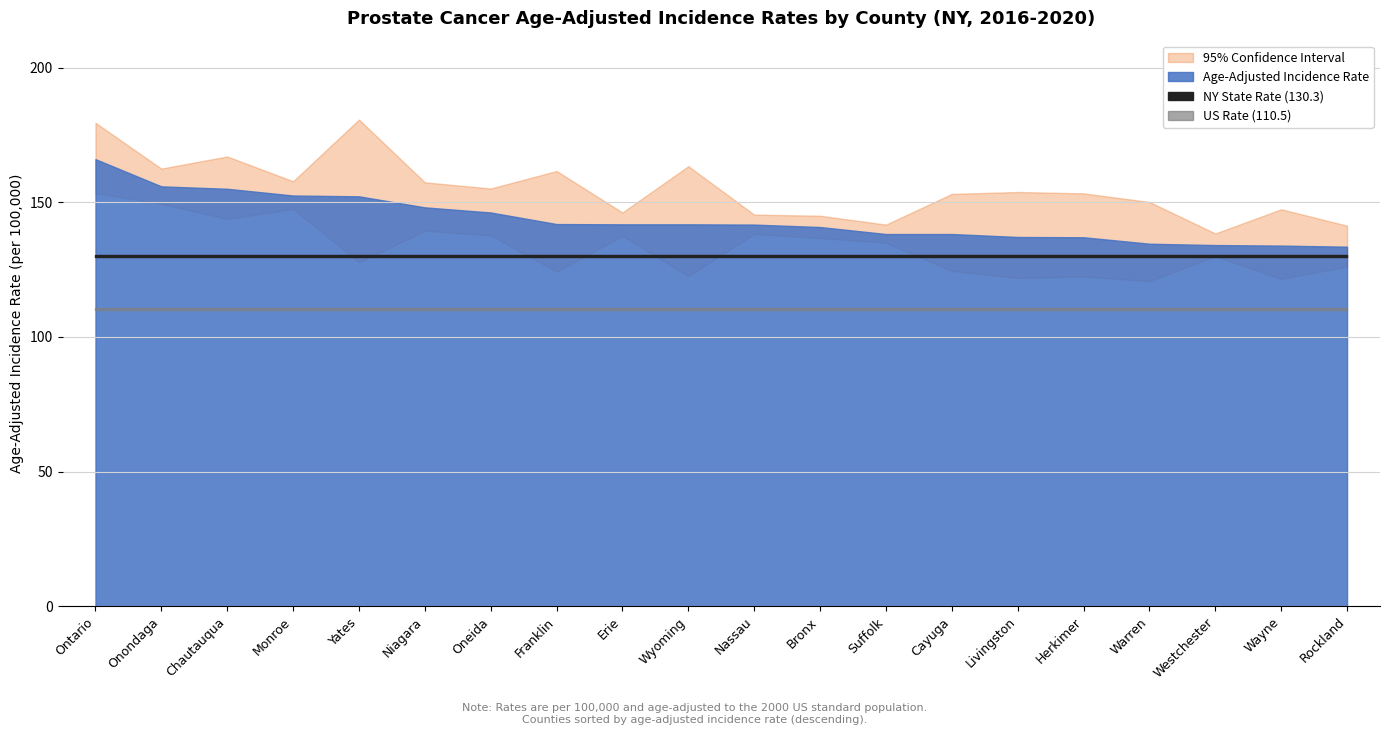

Rank the series at Ontario from highest to lowest value.

Upper 95% CI, Age-Adjusted Rate, Lower 95% CI